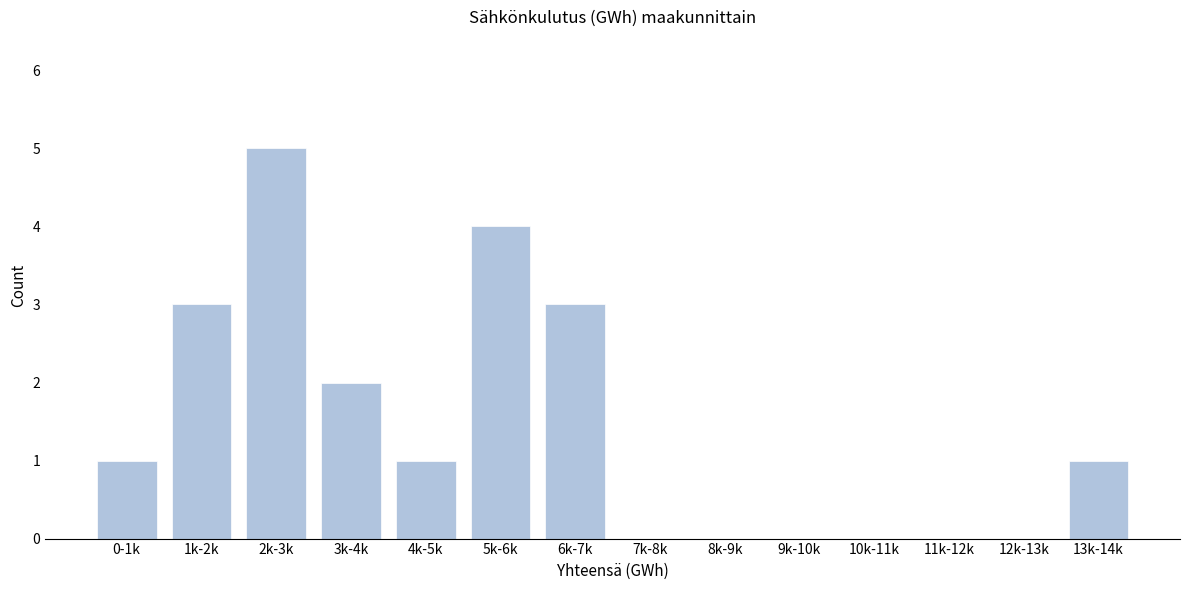

Reading left to right, extract all data points from this chart.

0-1k=1	1k-2k=3	2k-3k=5	3k-4k=2	4k-5k=1	5k-6k=4	6k-7k=3	7k-8k=0	8k-9k=0	9k-10k=0	10k-11k=0	11k-12k=0	12k-13k=0	13k-14k=1